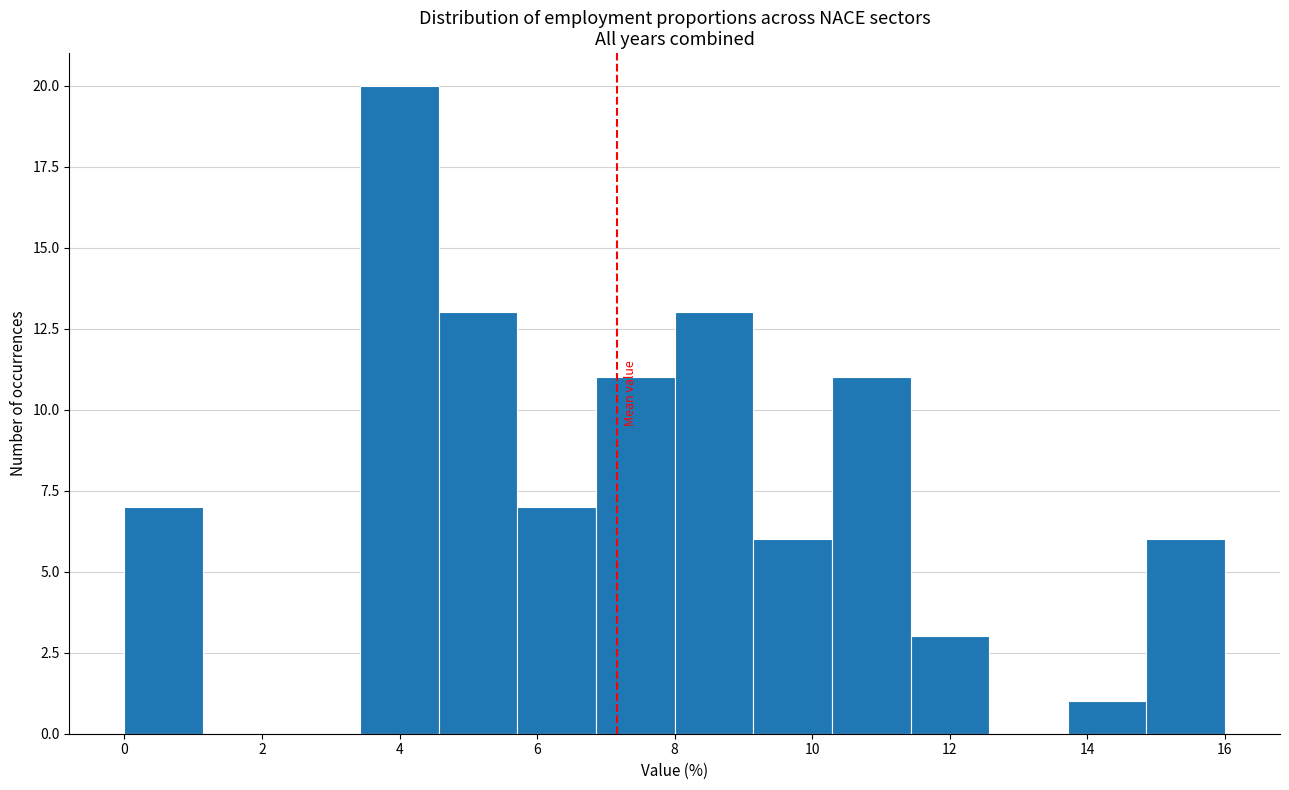

How tall is the bar that spans 4.6 to 5.8 on the x-axis? Neither the bar edges nor the heights are printed on the chart, so give them approximately, as read against the axes.

13